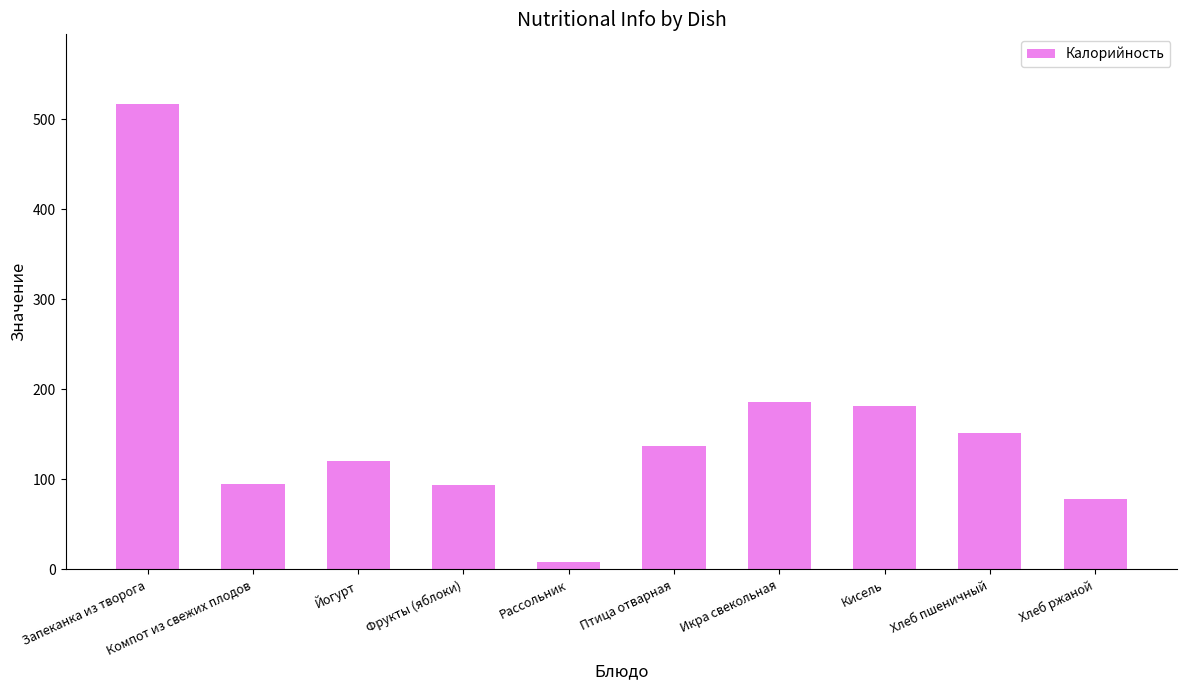

True or false: the data shows 151.3 at Хлеб пшеничный.

True